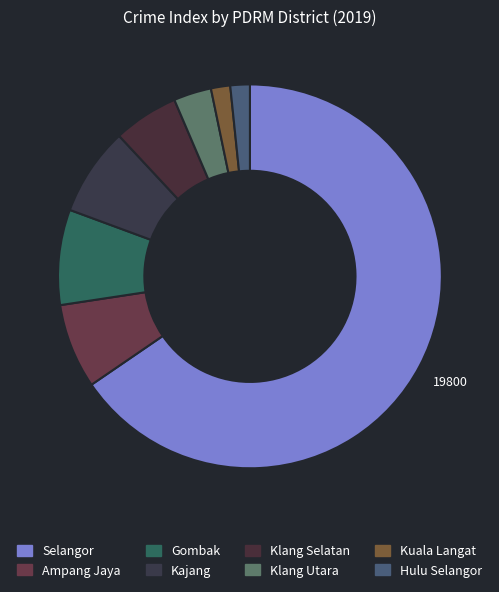

How many segments does this pie chart have?

8